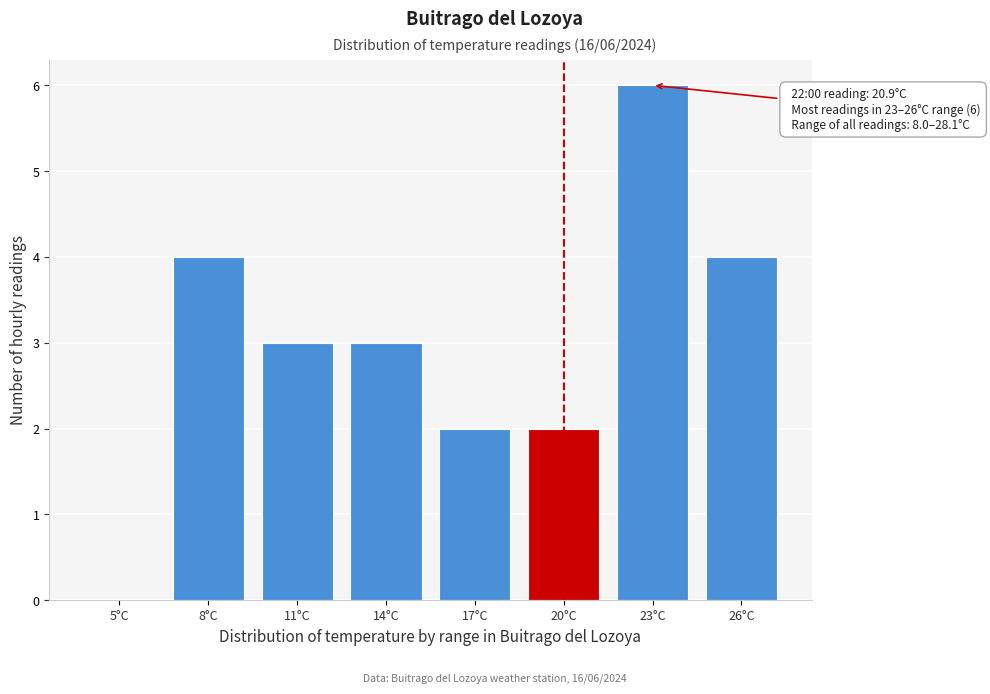

Read the value at 14°C.

3